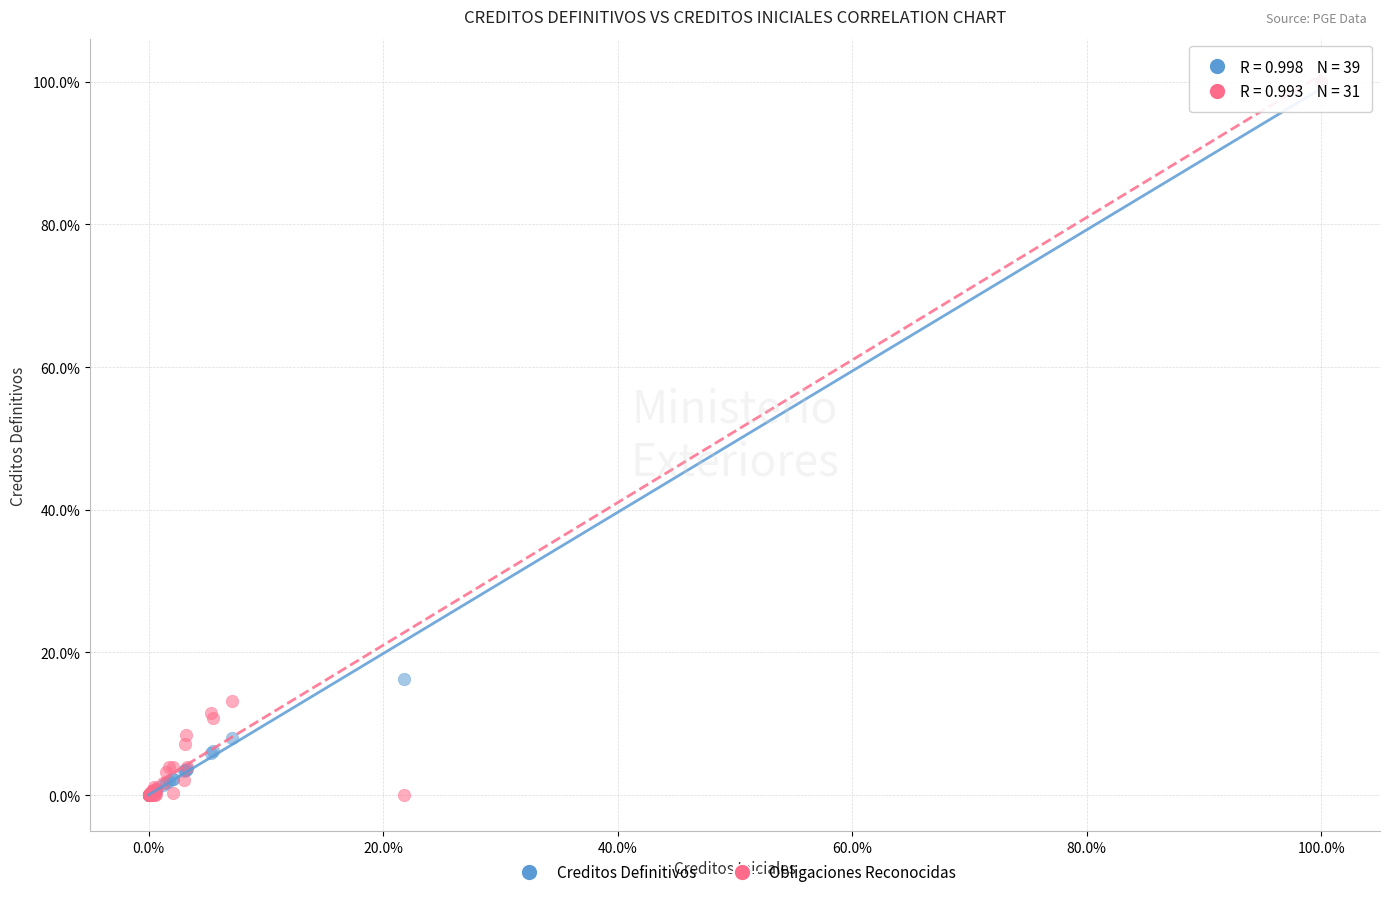

Which series has the largest Y range (max minus min)?

Obligaciones Reconocidas